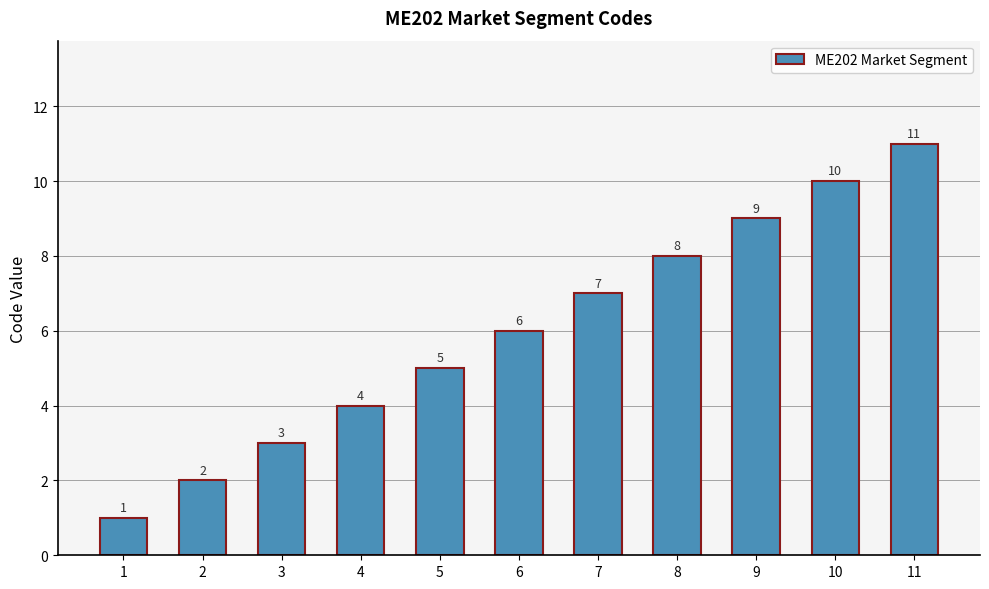

How many values are below 6?

5